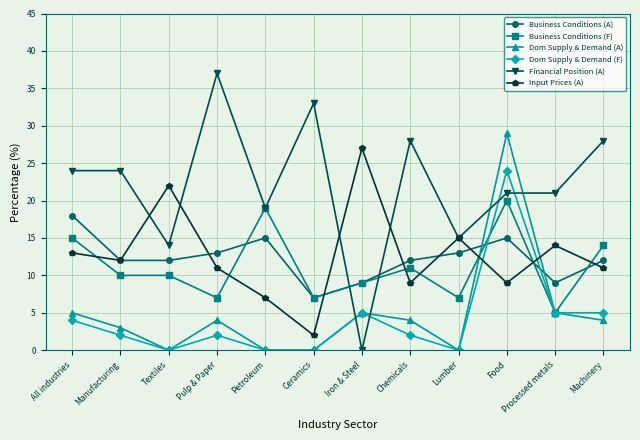

Which series ends up on top after the final intersection of Financial Position (A) and Business Conditions (A)?

Financial Position (A)